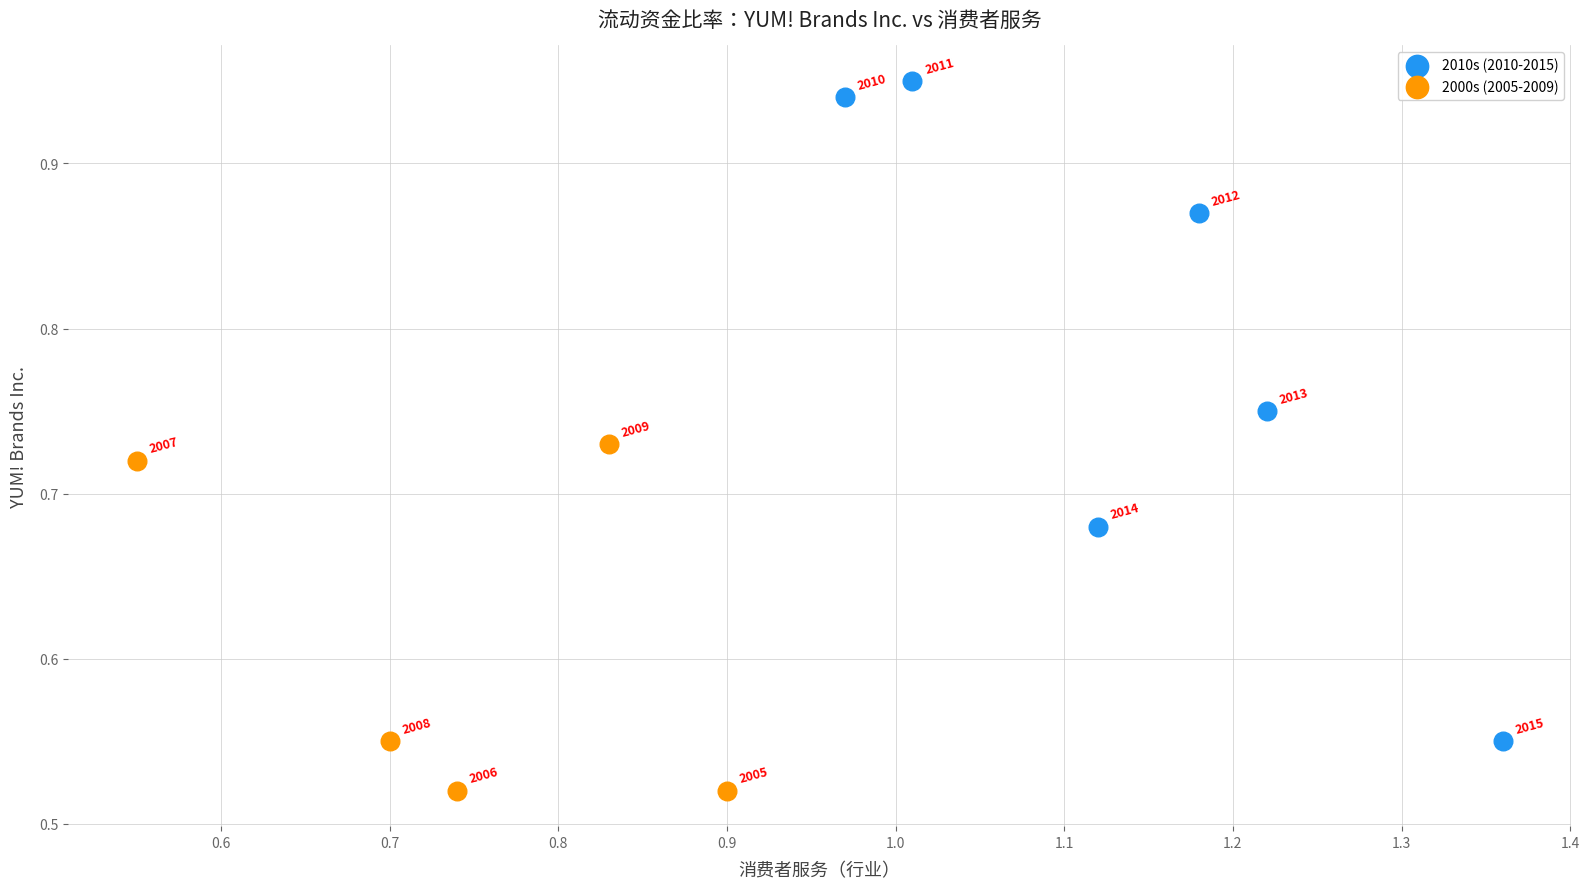

What are all the series names shown in the legend?

2010s (2010-2015), 2000s (2005-2009)